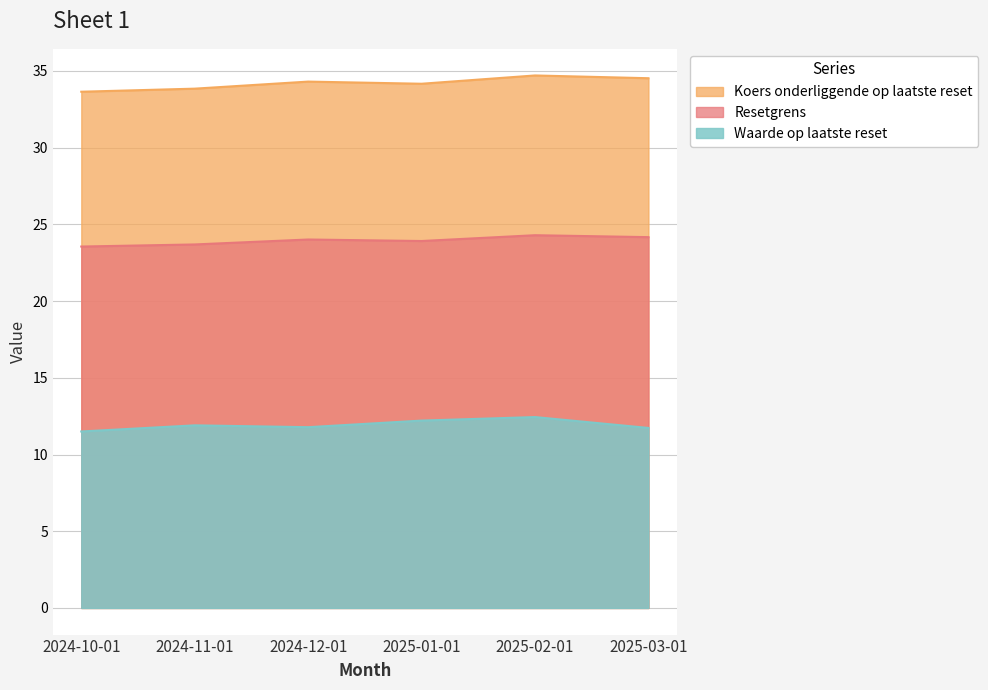

True or false: Resetgrens and Koers onderliggende op laatste reset intersect in this chart.

False